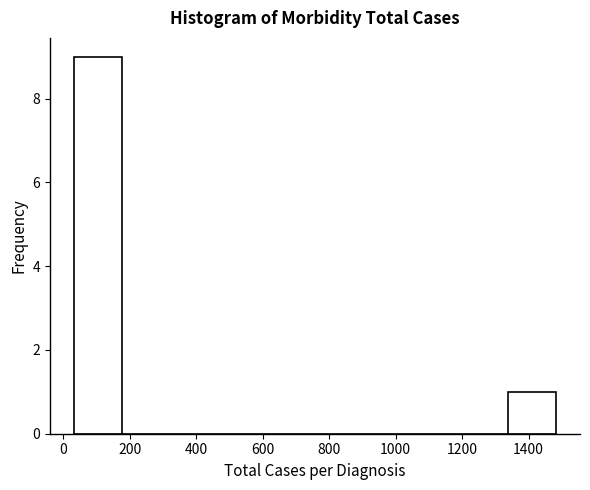

Reading left to right, transcribe this chart: for each bar, give the range it covers on the x-axis and its height. Neither the bar edges nor the heights are printed on the chart, so give them approximately, as read against the axes.

40 to 180: 9
180 to 320: 0
320 to 460: 0
460 to 620: 0
620 to 760: 0
760 to 900: 0
900 to 1040: 0
1040 to 1200: 0
1200 to 1340: 0
1340 to 1480: 1